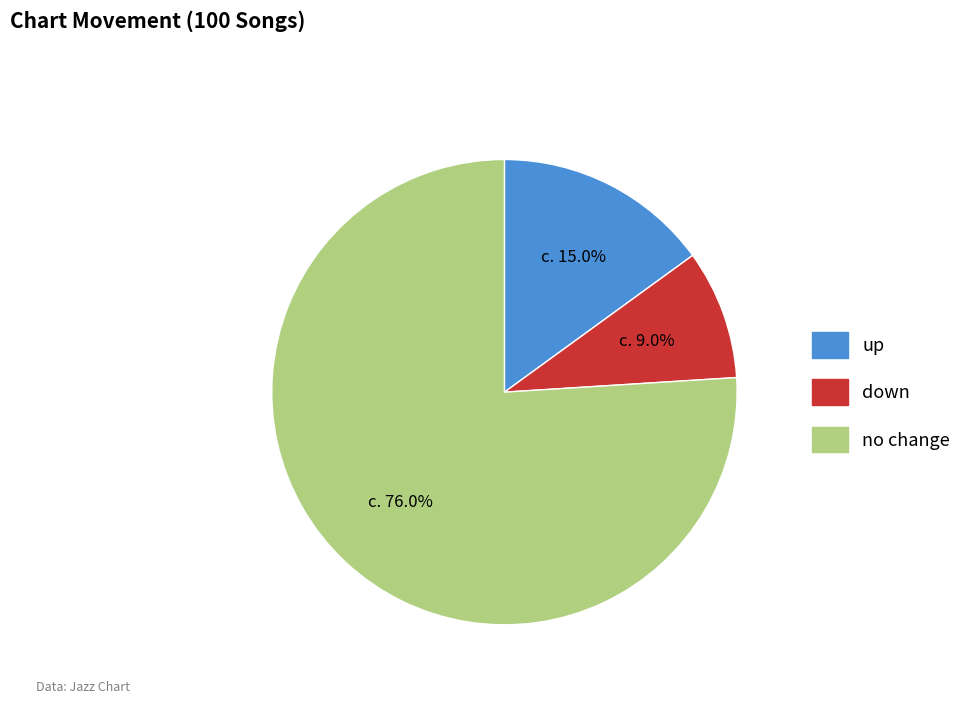

Rank the categories by value from highest to lowest.

no change, up, down